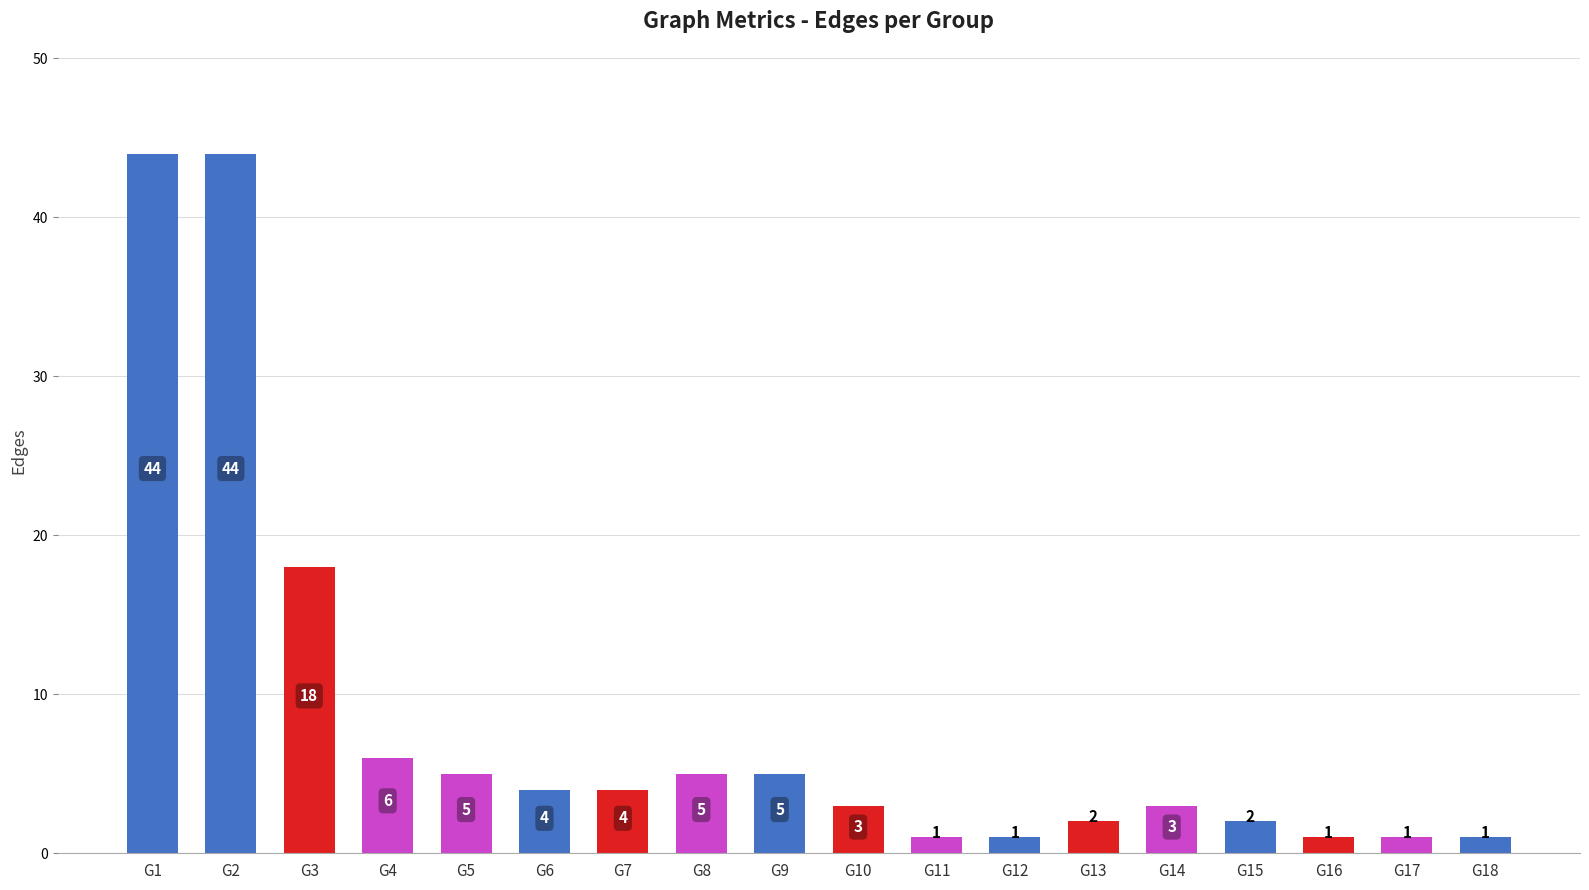

What is the smallest value displayed?

1